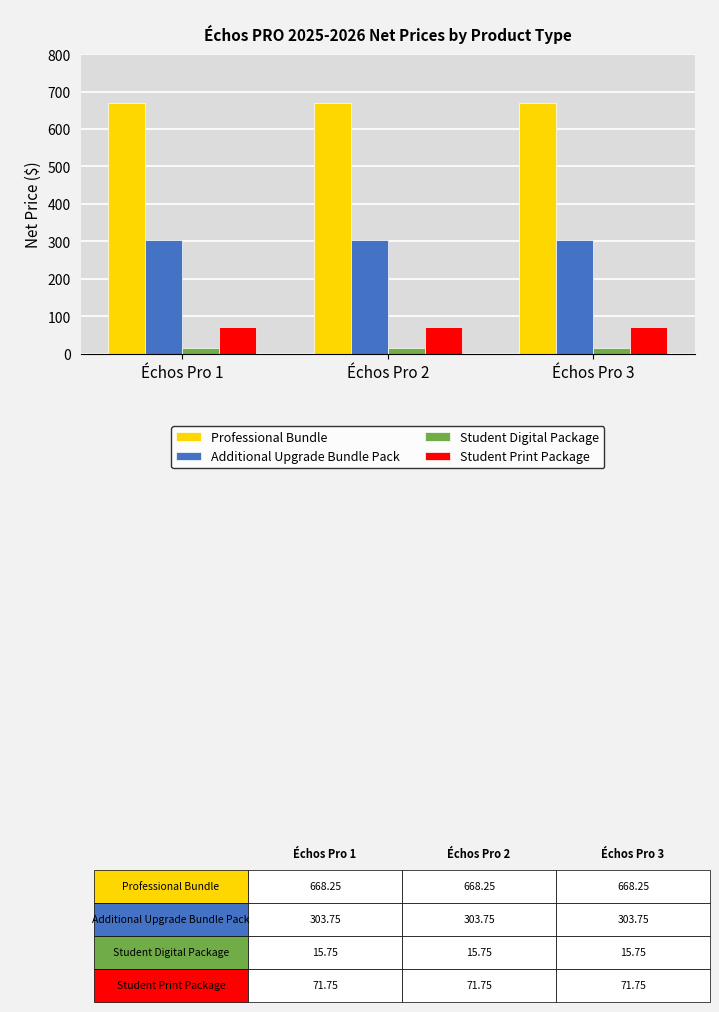

What are all the series names shown in the legend?

Professional Bundle, Additional Upgrade Bundle Pack, Student Digital Package, Student Print Package